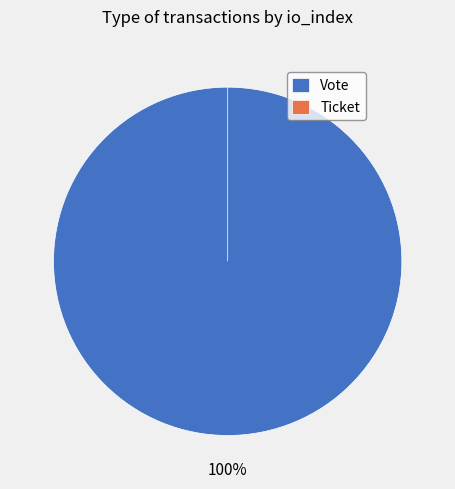

Rank the categories by value from highest to lowest.

Vote, Ticket